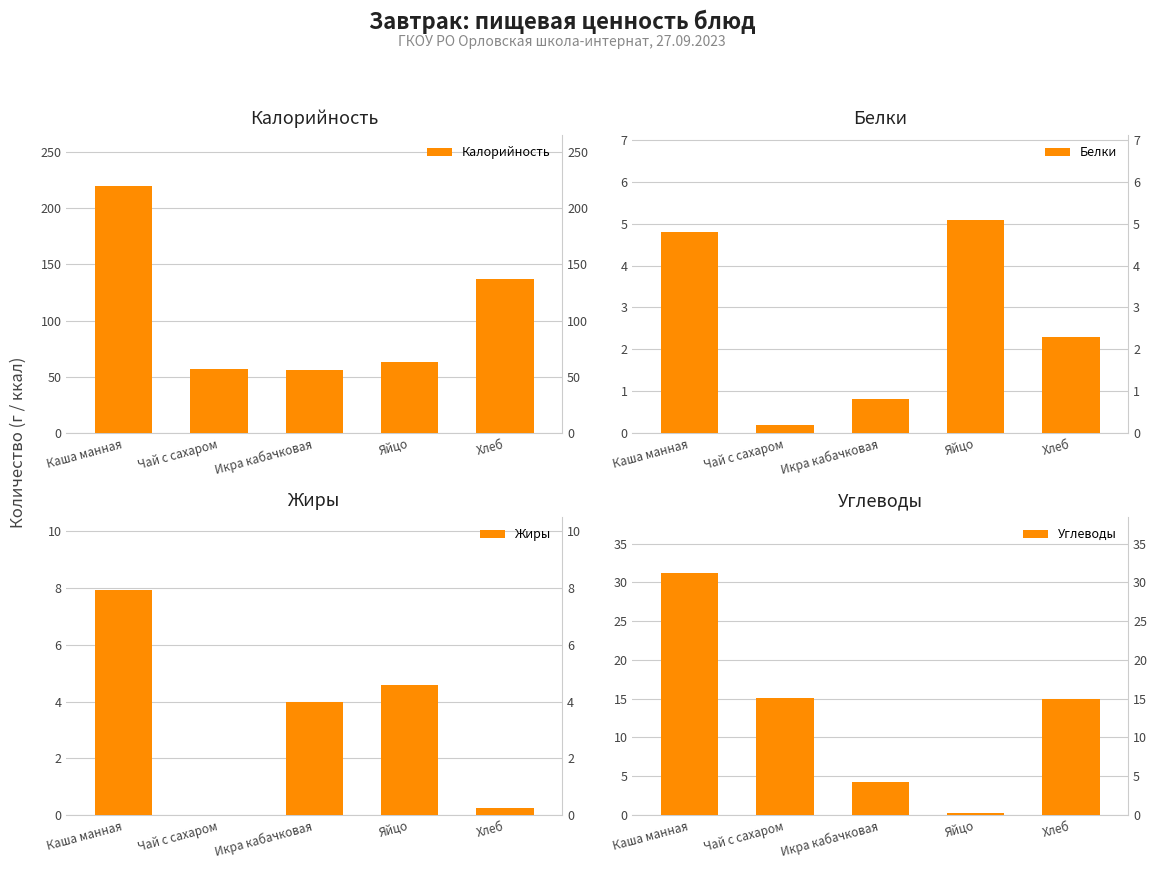

At which category is the sum across all series the highest?

Каша манная